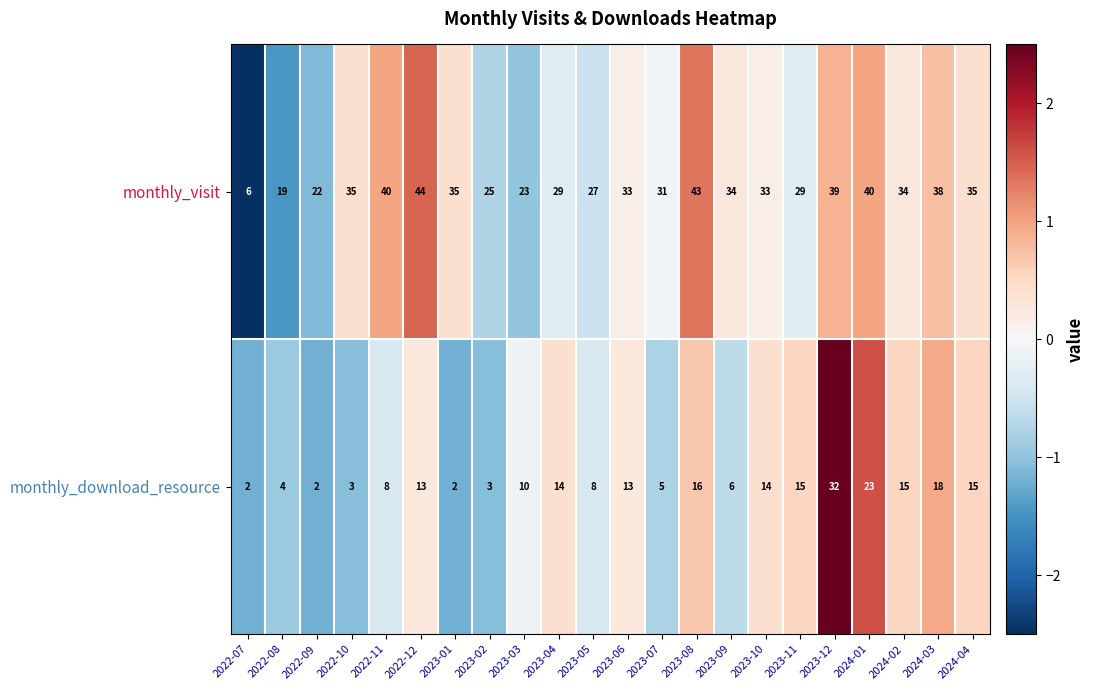

Between 2022-07 and 2023-11, which series saw the biggest shift?

monthly_visit